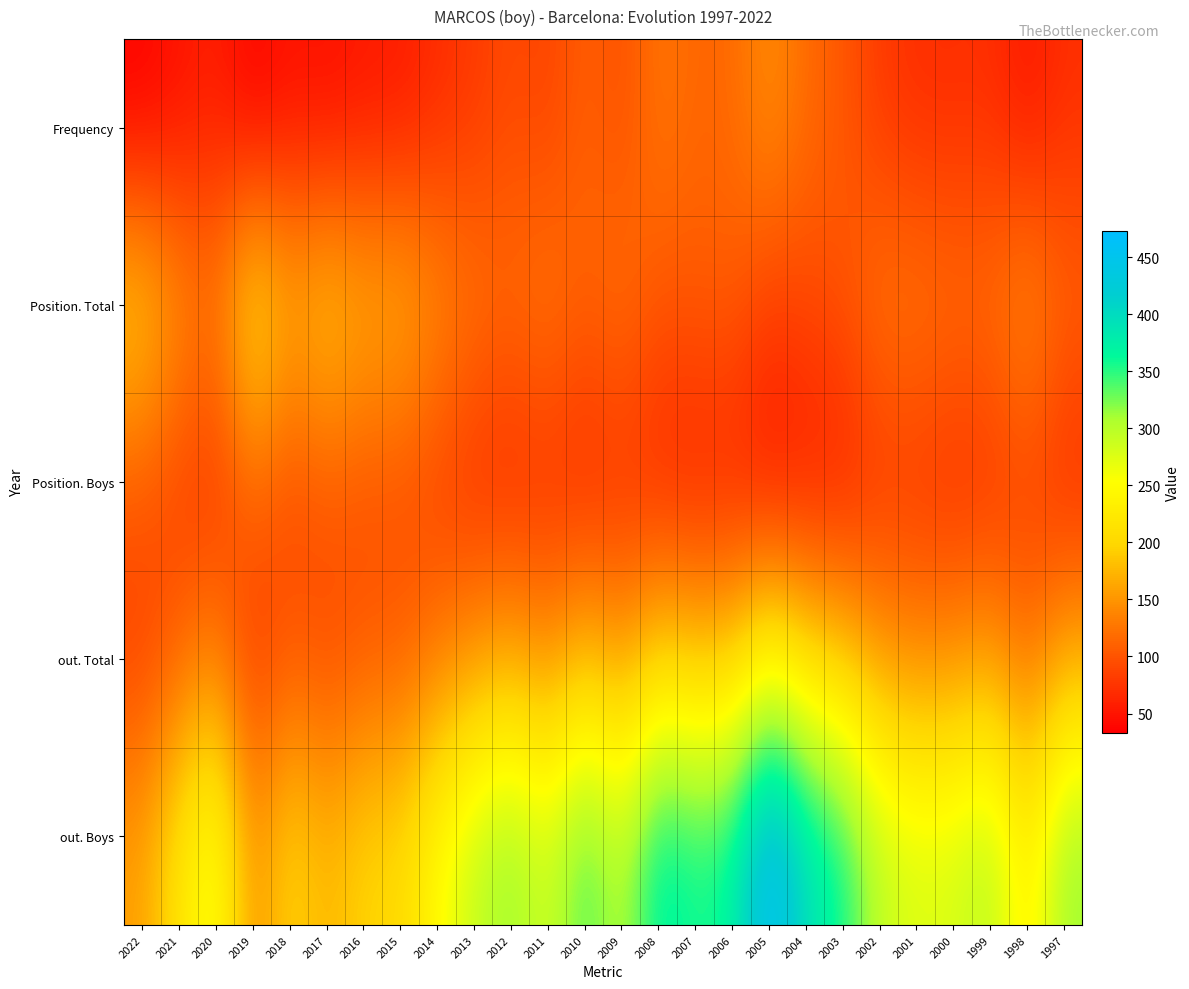

Between 2017 and 2022, which is larger?

2017